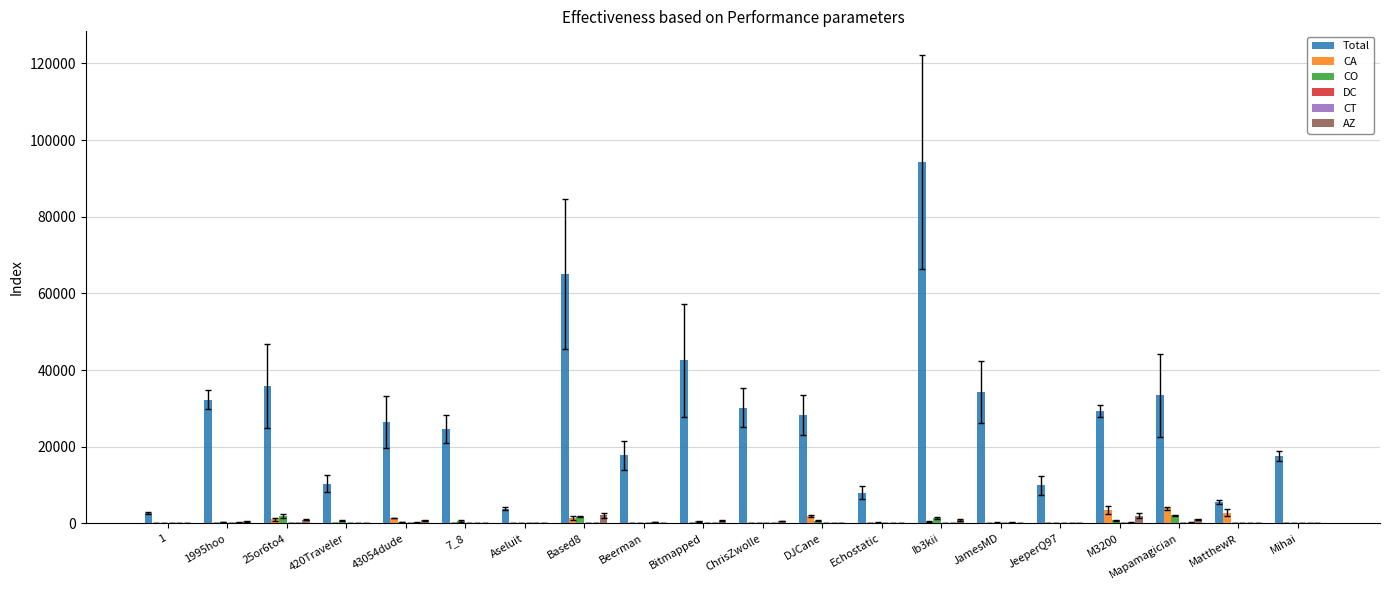

Are the bars horizontal?

No